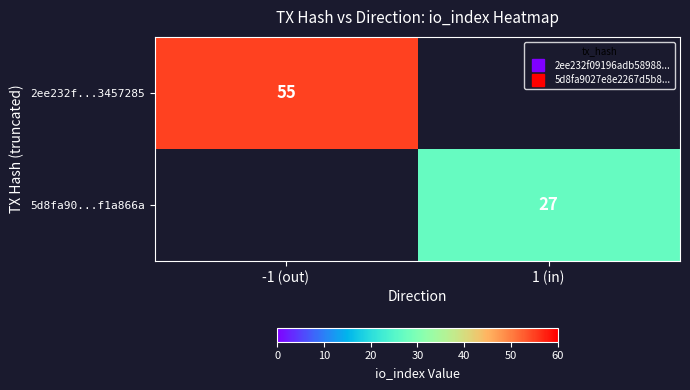

What is the average value of the 5d8fa90...f1a866a series?

14